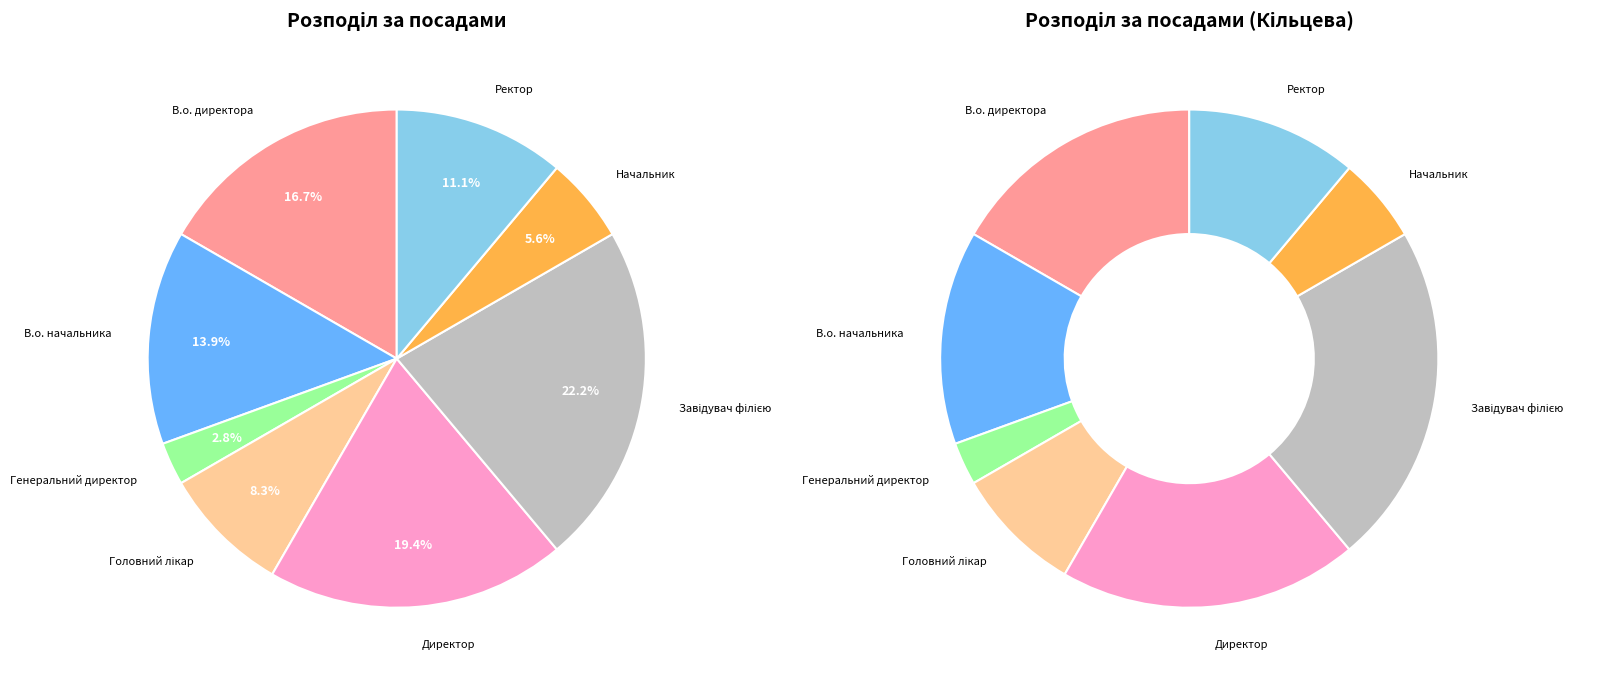

What is the smallest slice in the pie chart?

Генеральний директор